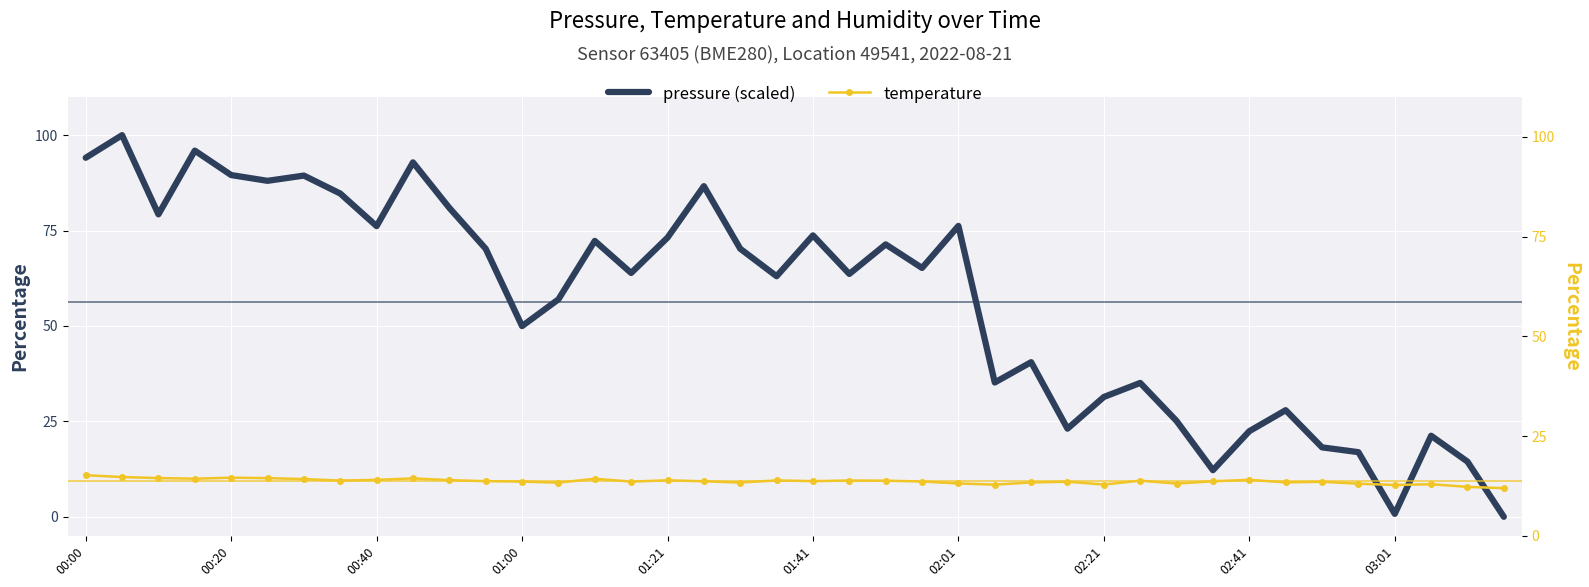

What are all the series names shown in the legend?

pressure (scaled), temperature